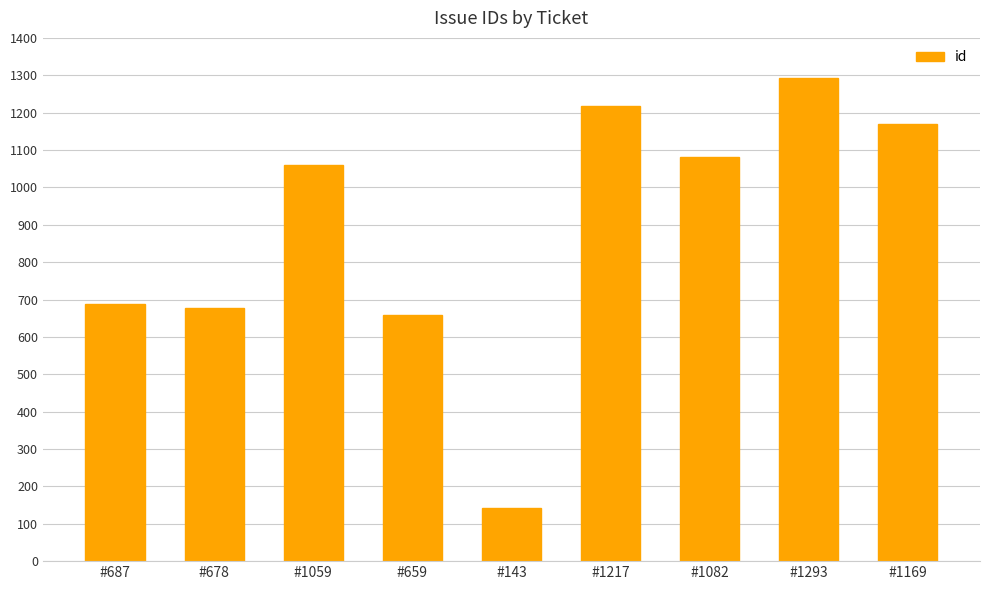

Are the bars grouped side by side (vs. stacked)?

No